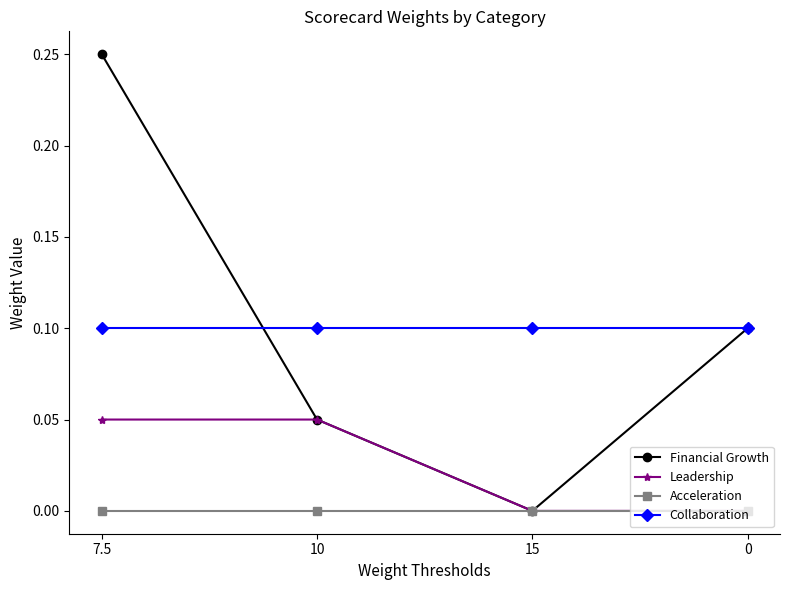

Is the value of Acceleration at 7.5 greater than the value of Leadership at 7.5?

No